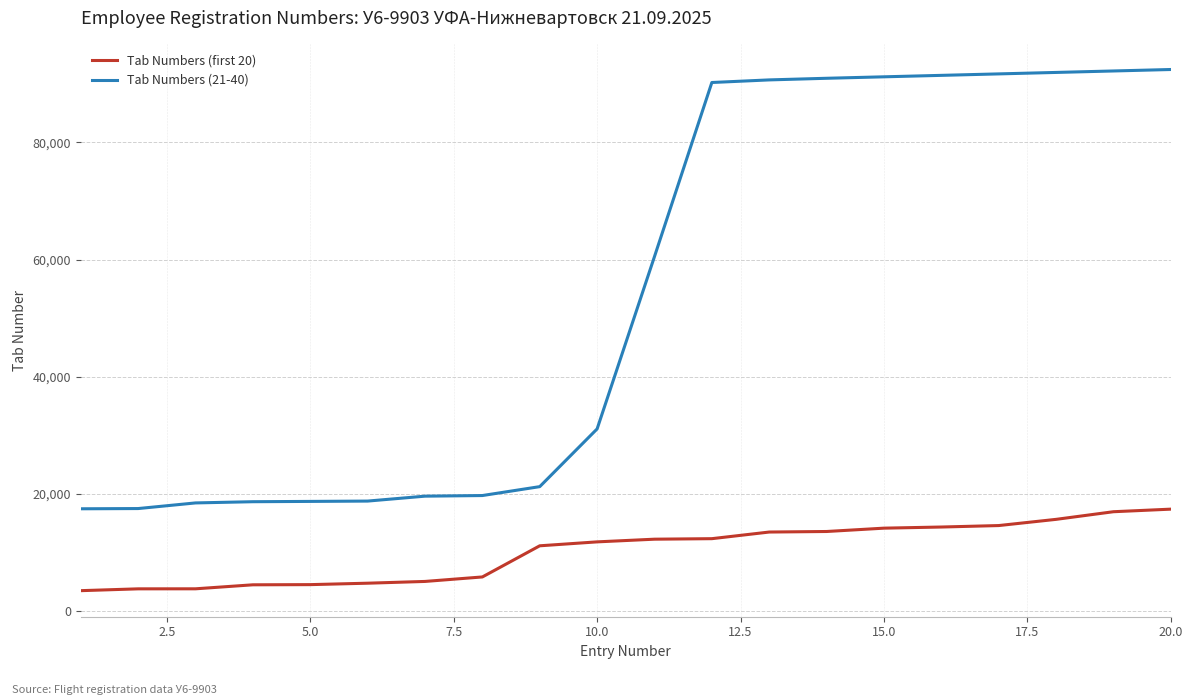

Which series has the largest total across all categories?

Tab Numbers (21-40)